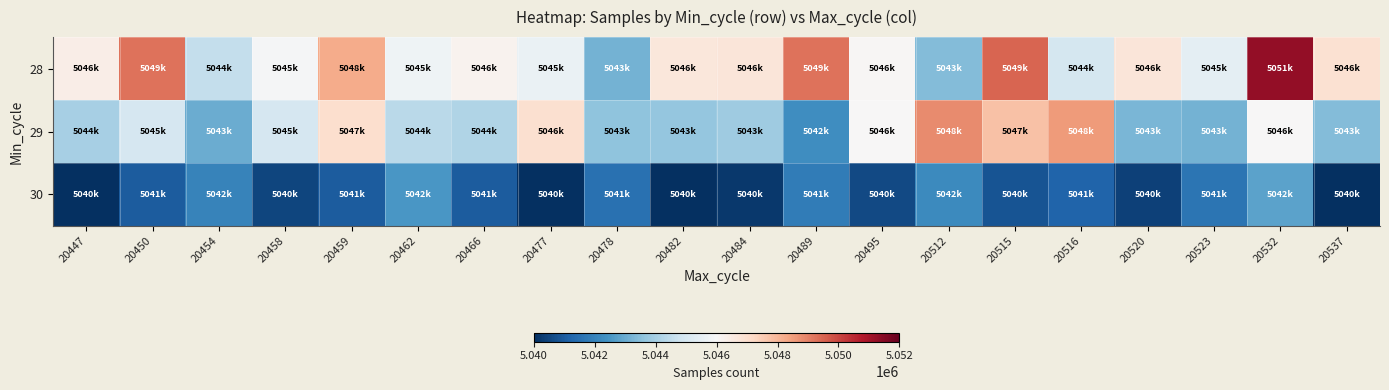

What is the difference between the highest and lowest values at 20454?

2552